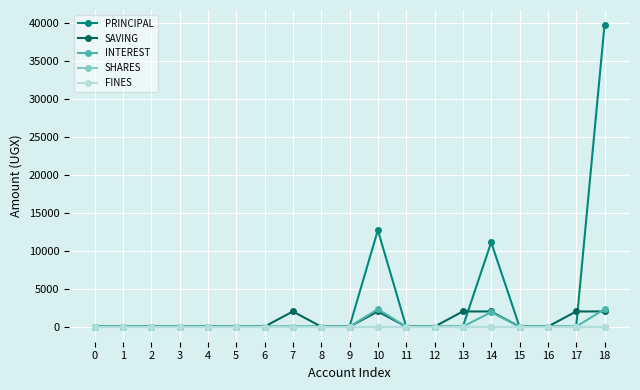

Count the number of data series in this chart.

5